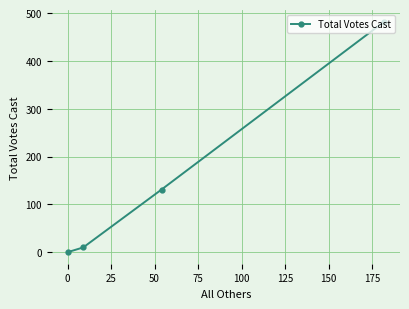

Reading left to right, list all the values displayed in this chart.

0	10	131	482